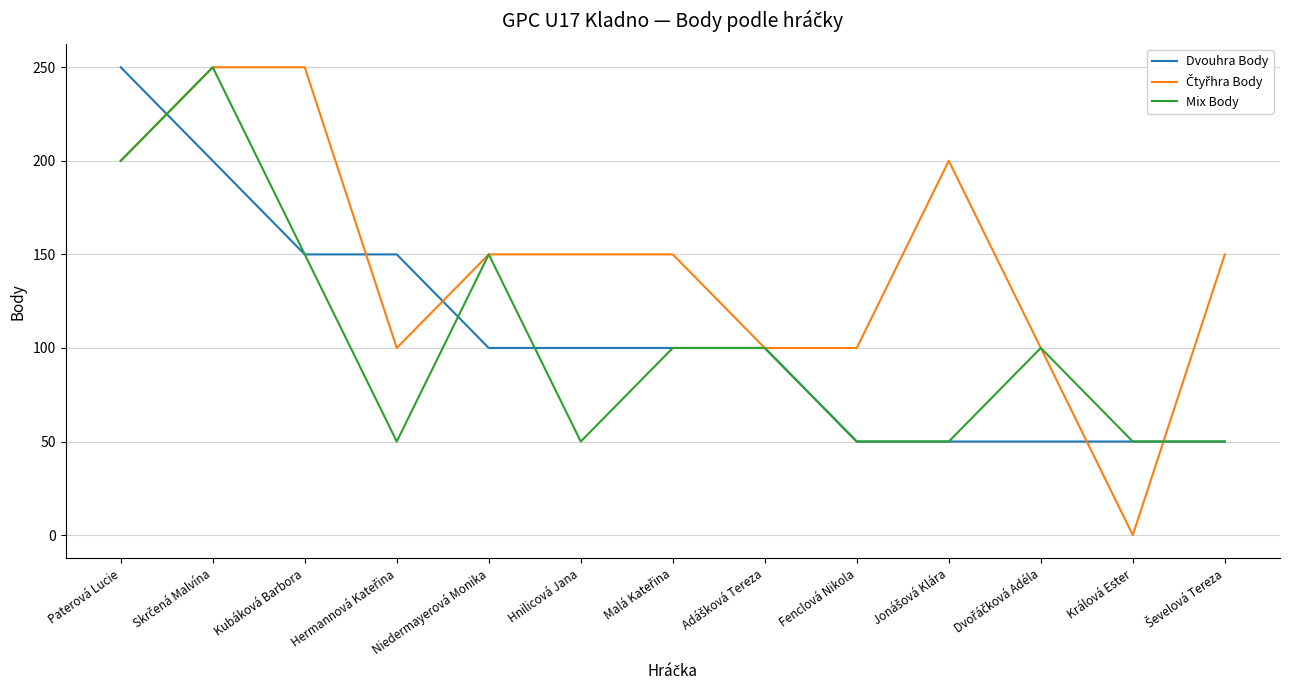

At which label does Dvouhra Body reach its peak?

Paterová Lucie